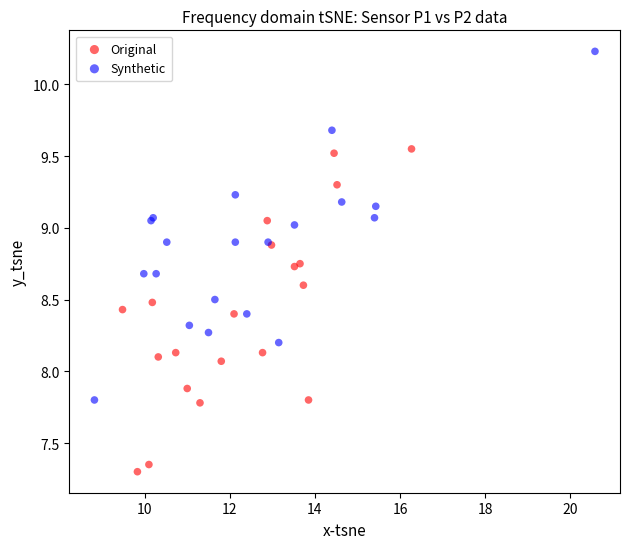

Which series reaches the minimum Y coordinate?

Original